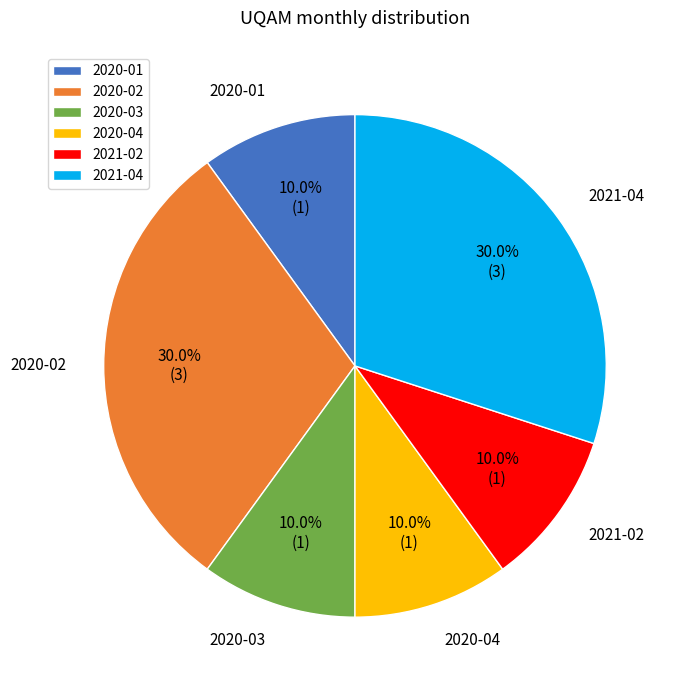

Is there any slice that represents more than half of the pie?

No